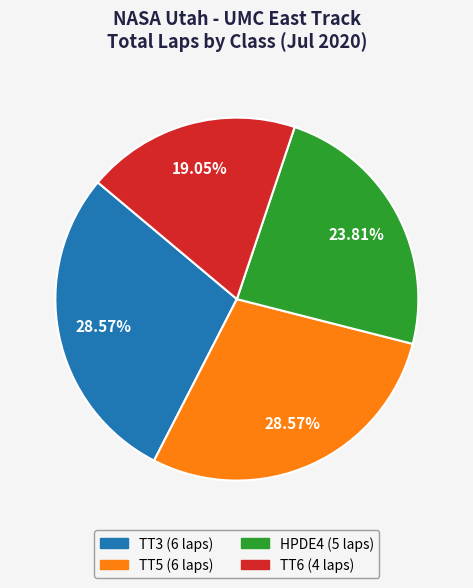

The TT3 slice represents 29% of the pie. True or false?

True